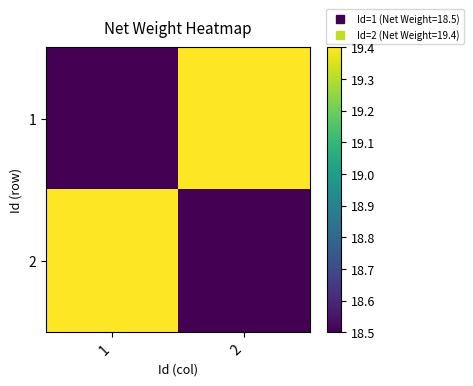

Which label corresponds to the smallest value in the chart?

1